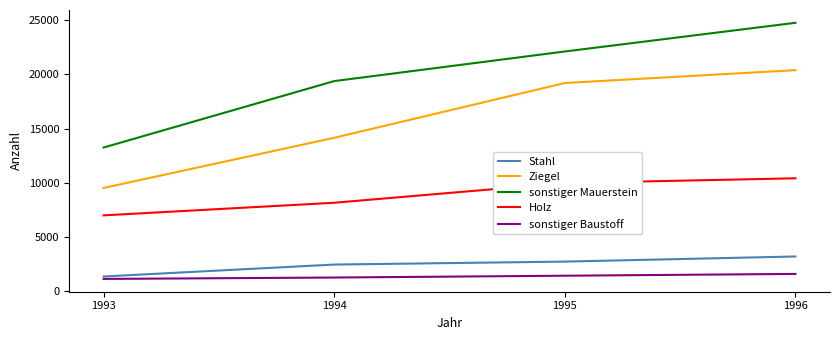

Is this an area chart (filled region under the line)?

No